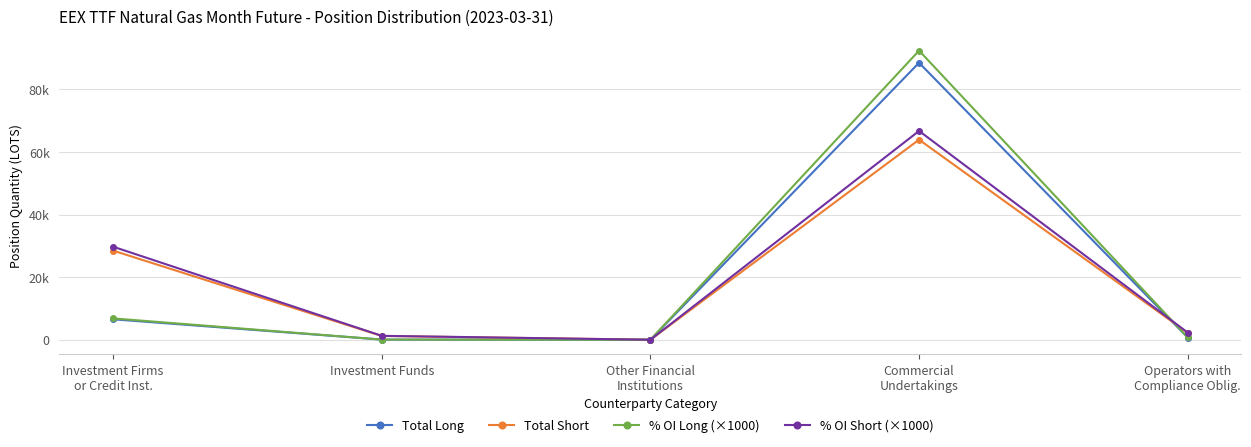

Is the value of % OI Long (×1000) at Commercial
Undertakings greater than the value of Total Long at Investment Firms
or Credit Inst.?

Yes